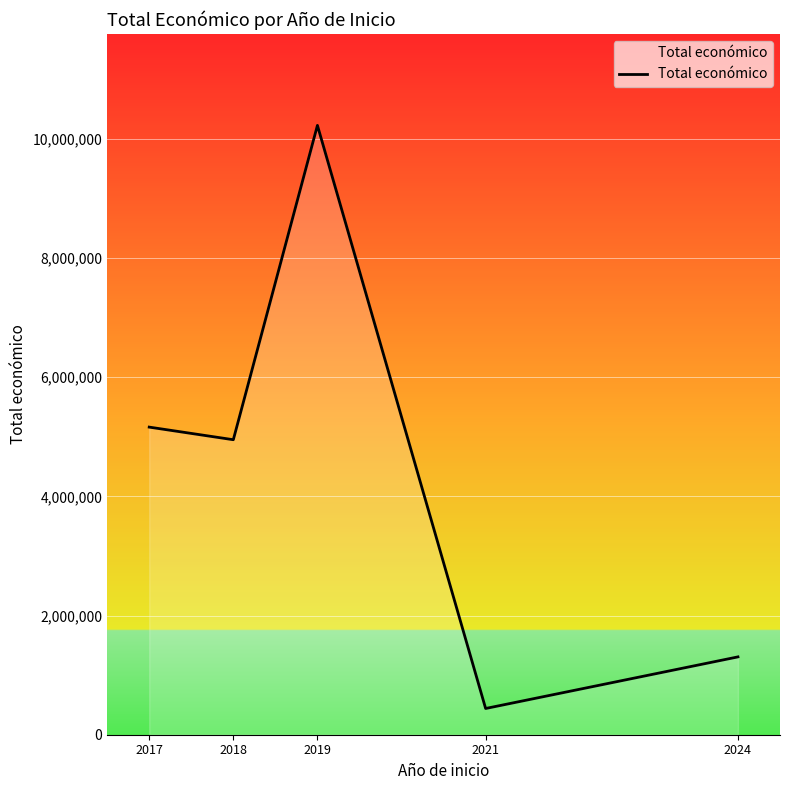

What is the average value?

4417939